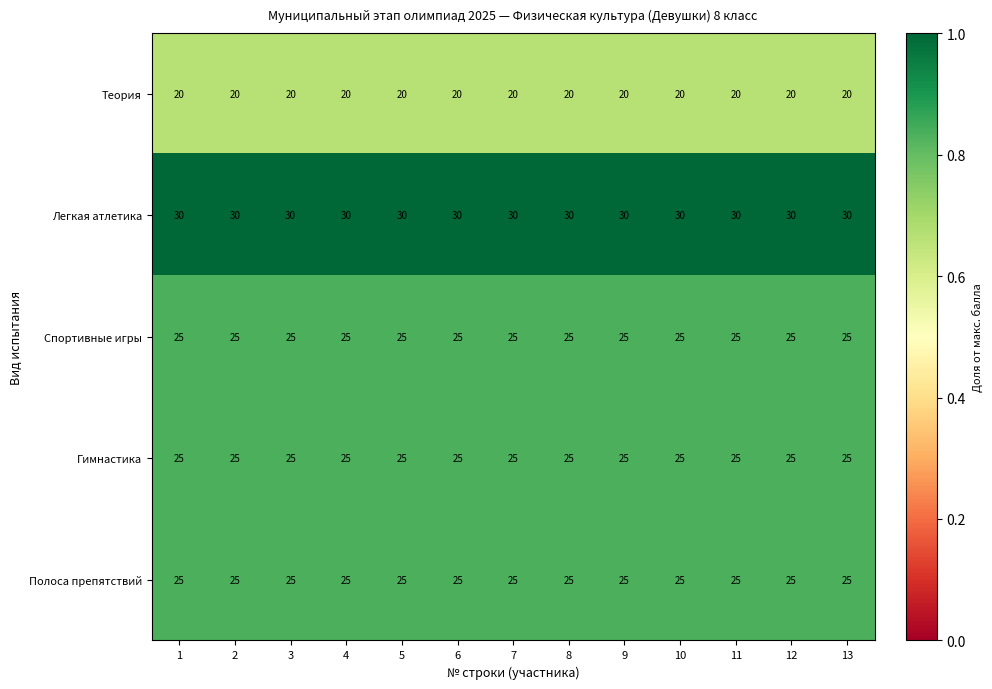

The Гимнастика series shows 25 at 1. True or false?

True